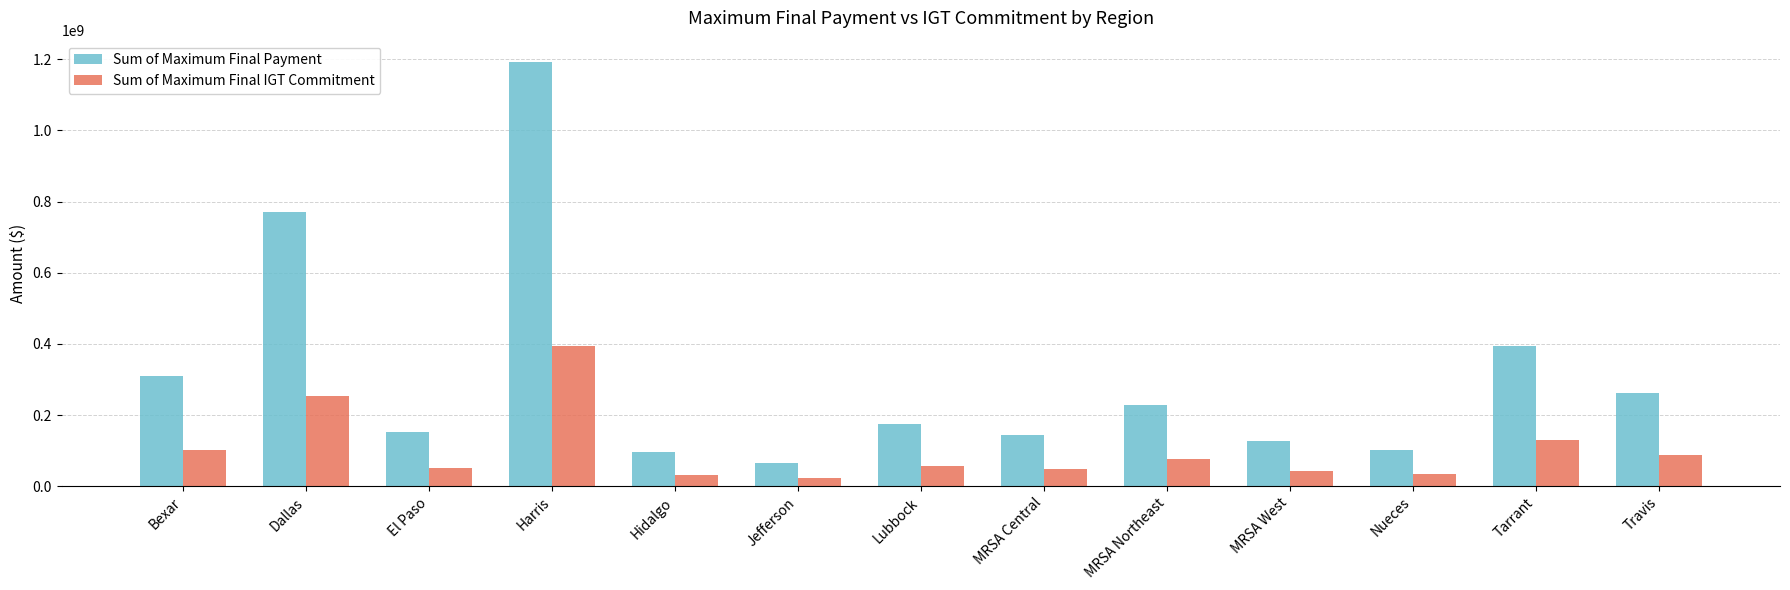

At which label is Sum of Maximum Final Payment closest to 629349537?

Dallas